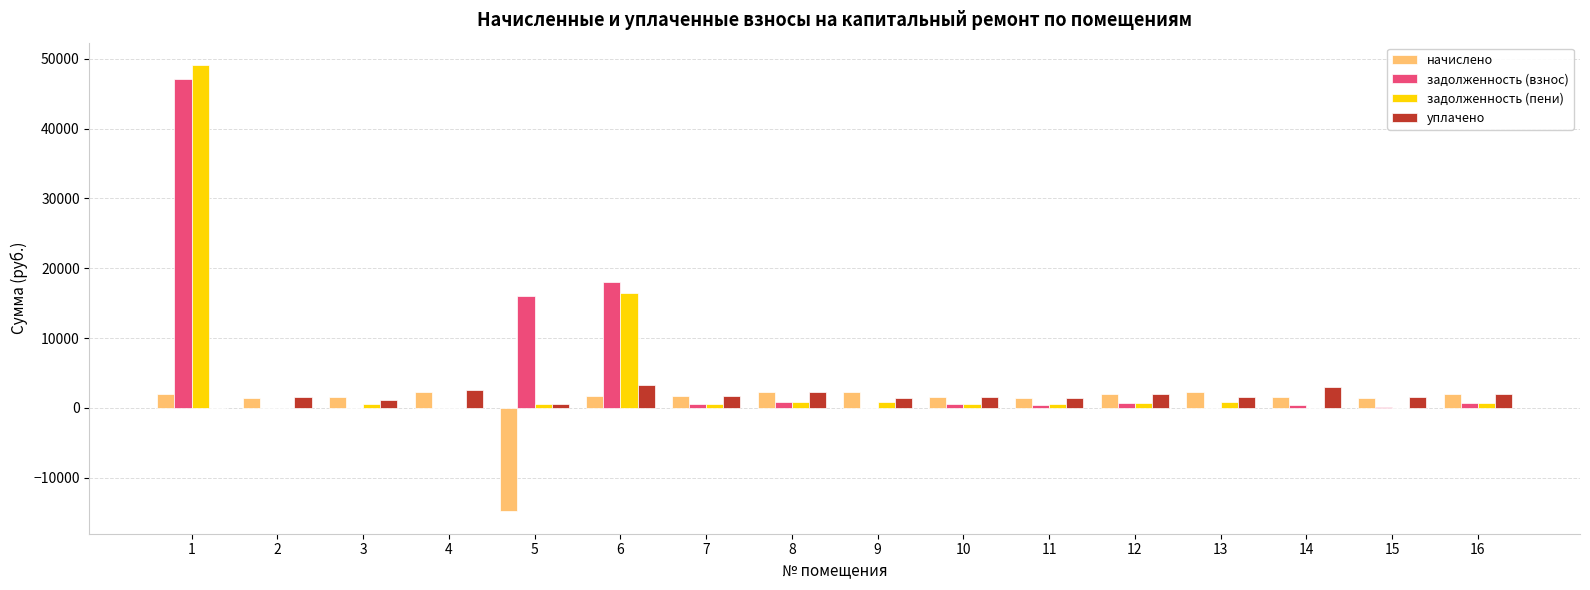

What is the highest value of the задолженность (взнос) series?

47083.0